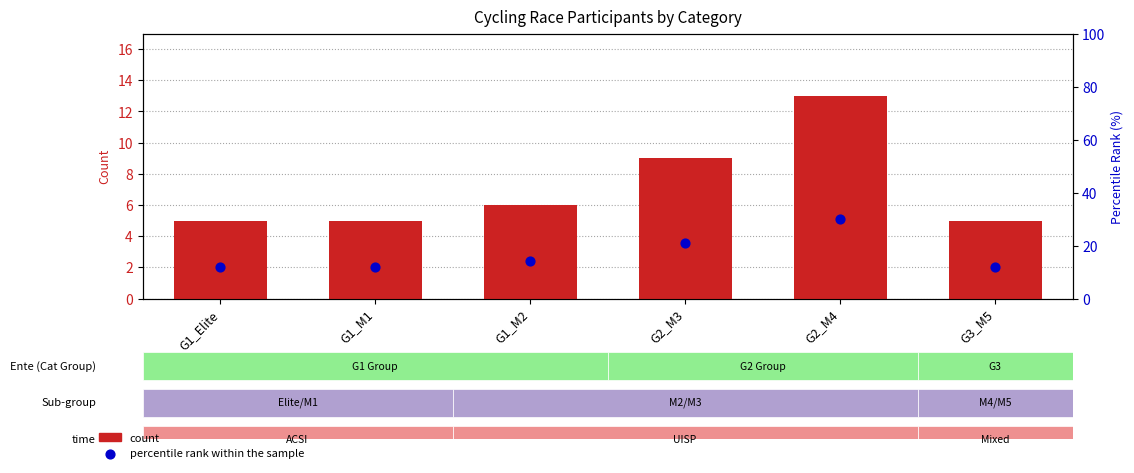

What are all the series names shown in the legend?

count, percentile rank within the sample